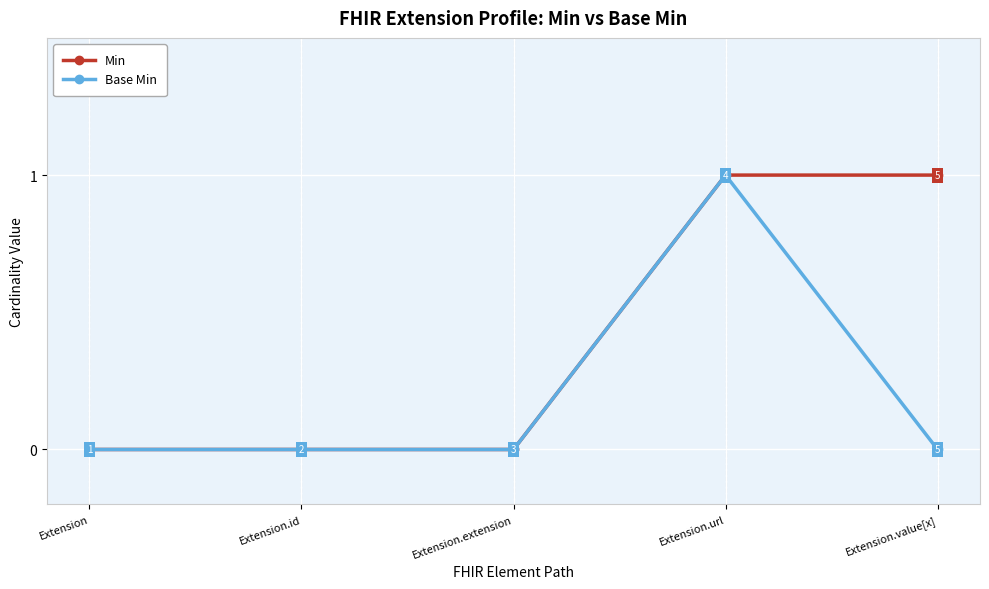

True or false: Base Min has more than 1 interior local peaks.

False